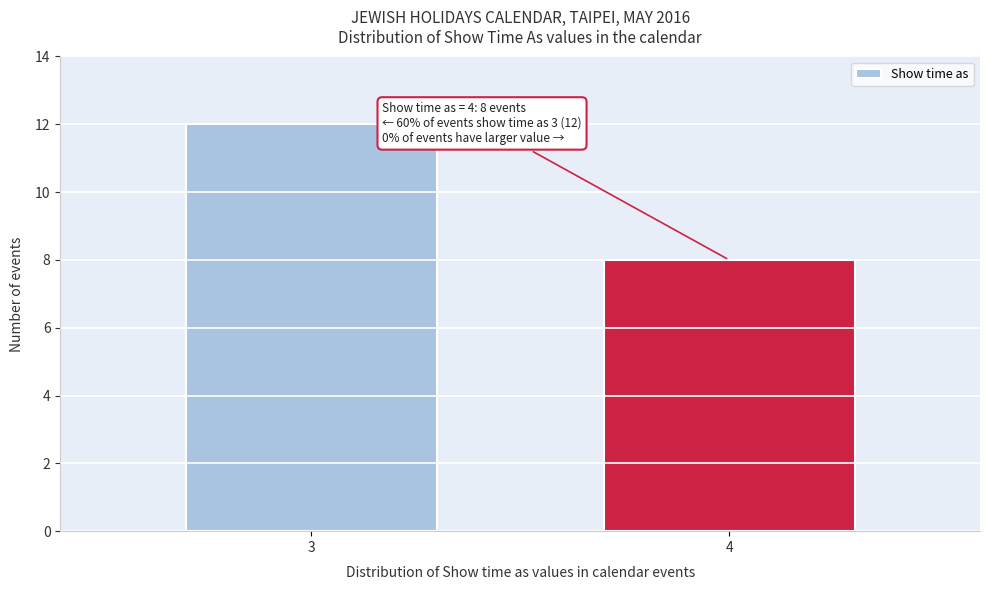

Reading left to right, list all the values displayed in this chart.

3=12	4=8